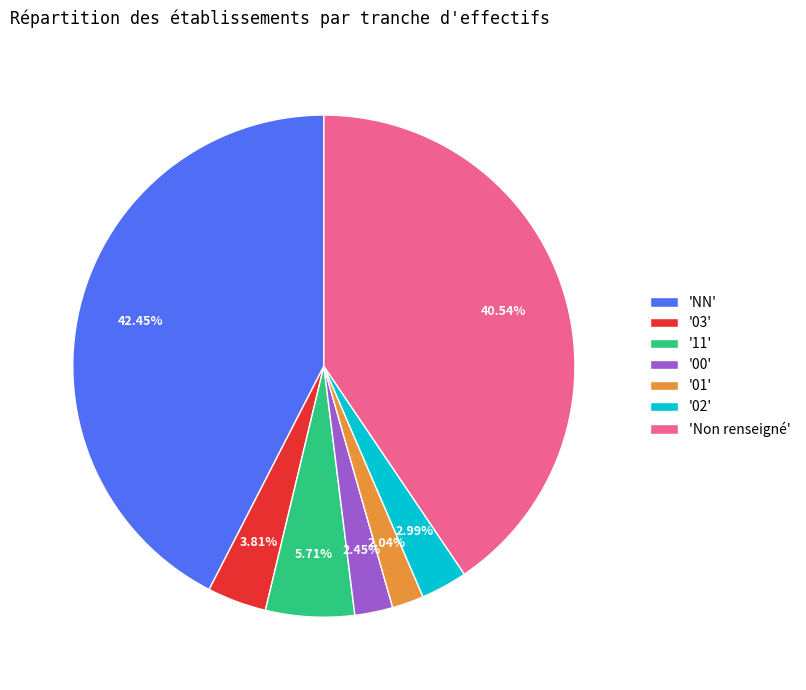

How many slices are in this pie chart?

7